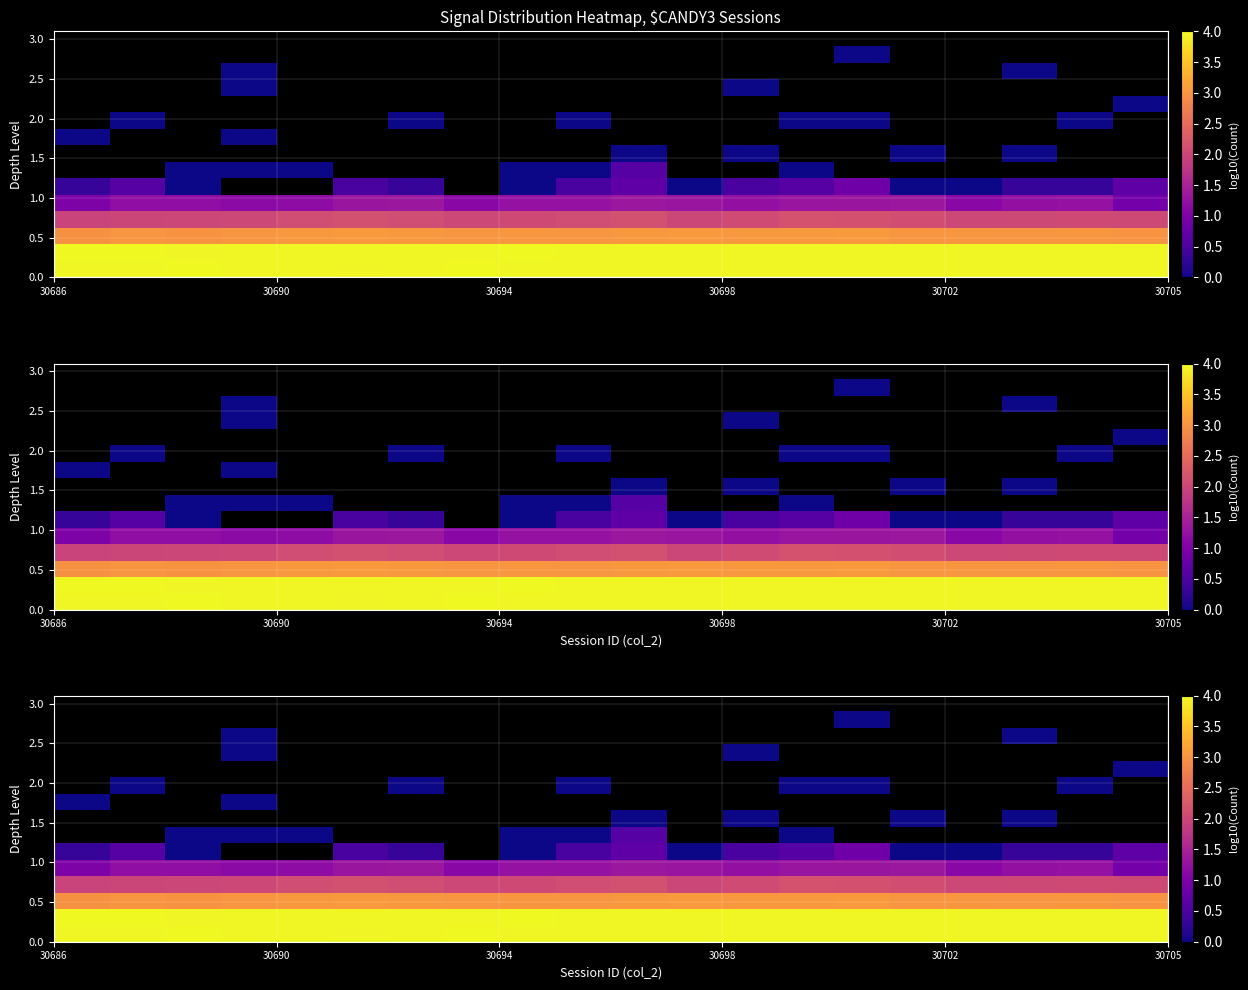

How many categories are shown in the chart?

20